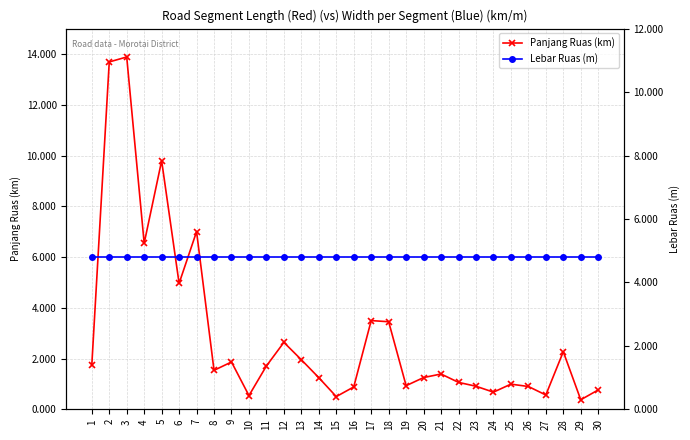

What is the maximum value for Panjang Ruas (km)?

13.9